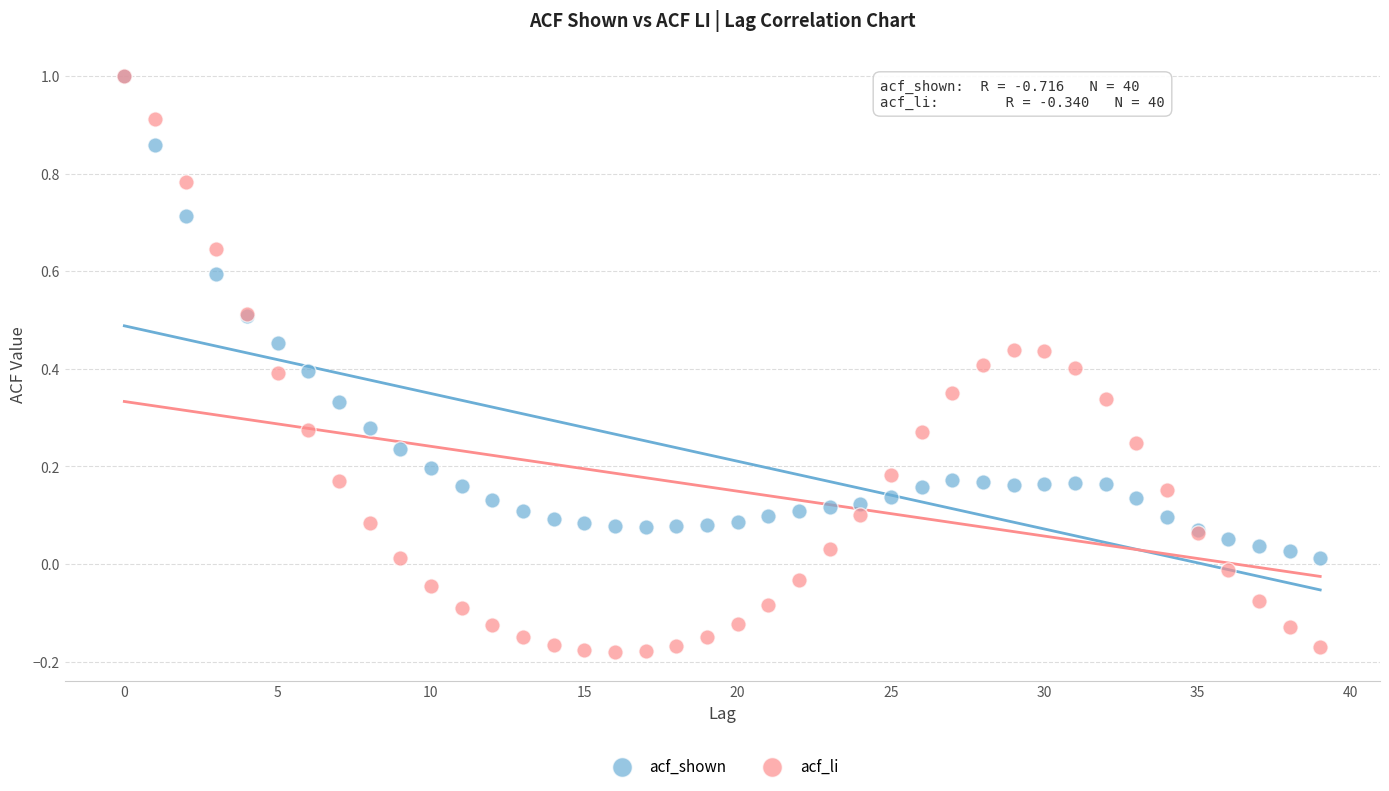

Which series has the widest spread of Y values?

acf_li